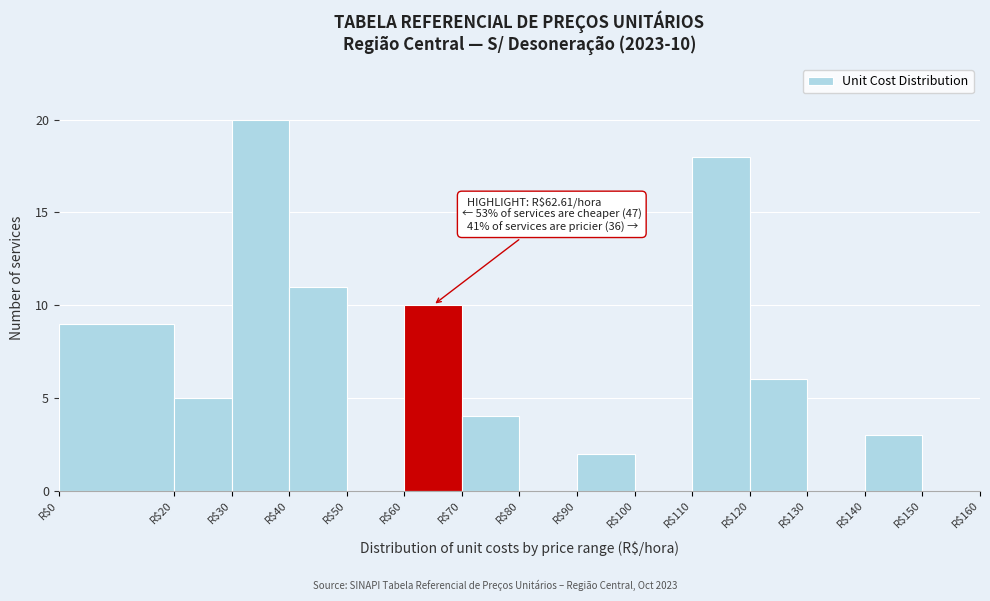

Which range on the x-axis has the tallest bar?

30 to 40